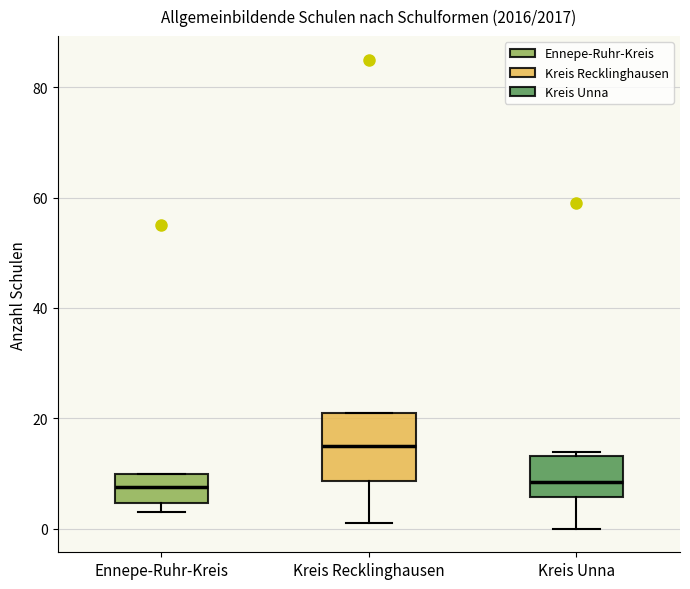

Where does the median line of the box for Ennepe-Ruhr-Kreis sit on the y-axis? The values are not printed on the chart, so give them approximately, as read against the axis.

8